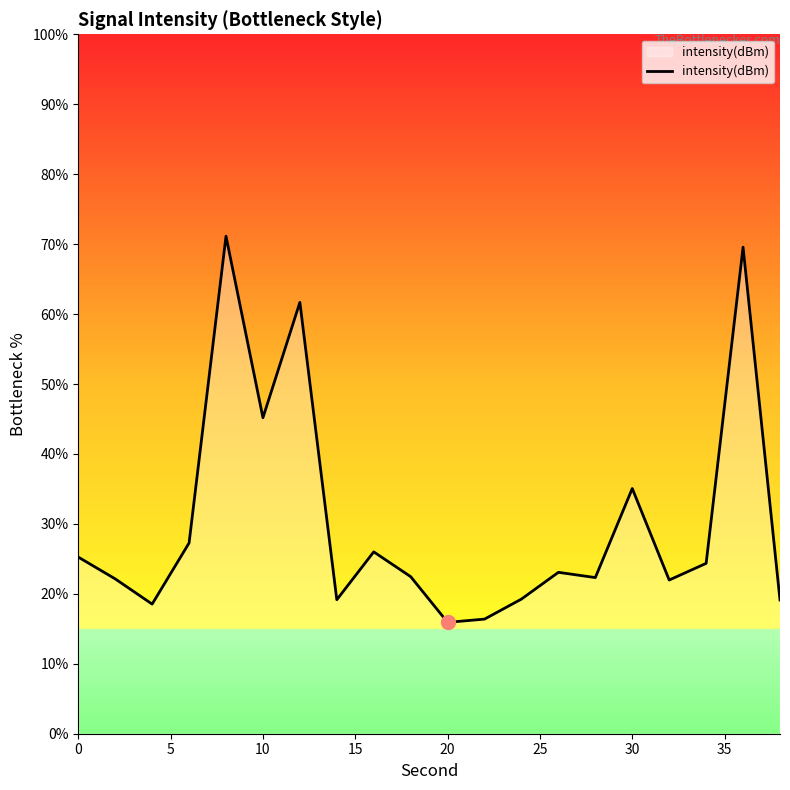

What is the minimum value shown in the chart?

15.9